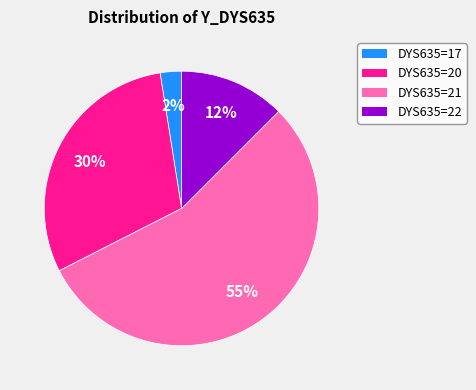

Does any single category account for the majority?

Yes